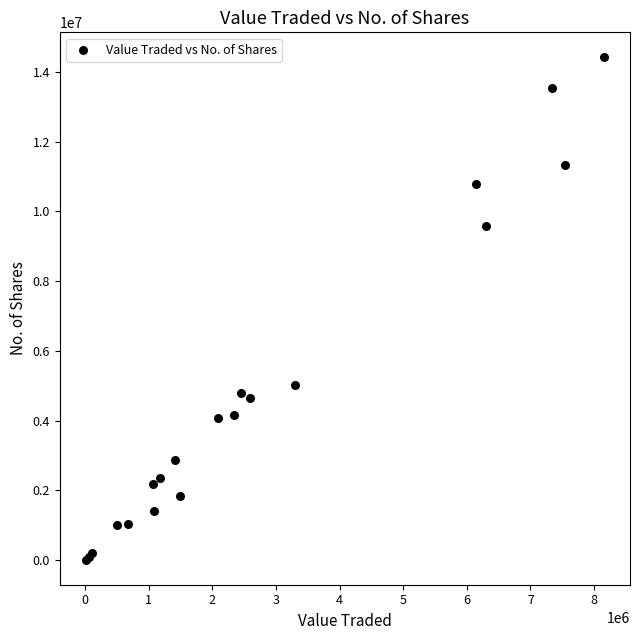

What Y value in the scatter plot is closest to 7212917?

5028502